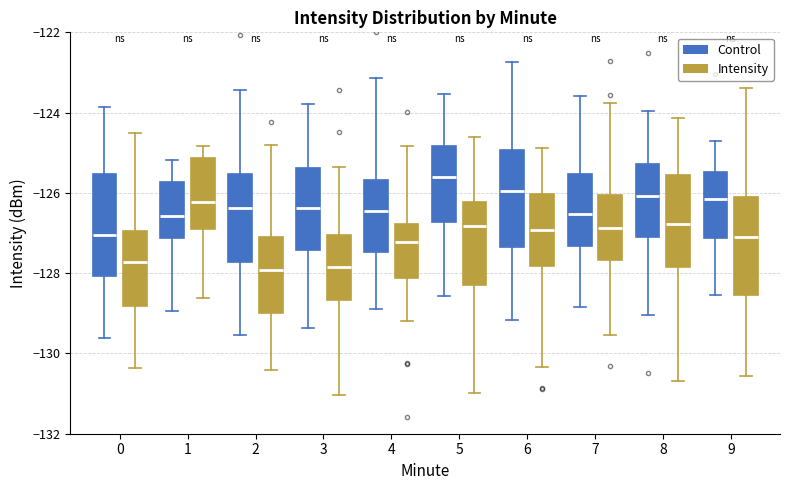

Reading left to right, read every box against the y-axis: the position of its median line, the range the box covers, and the ends of its whiskers. The values are not printed on the chart, so give them approximately, as read against the axis.

0 (Control): median -127.0, box -128.0 to -125.6, whiskers -129.6 to -123.8
0 (Intensity): median -127.8, box -128.8 to -127.0, whiskers -130.4 to -124.6
1 (Control): median -126.6, box -127.2 to -125.8, whiskers -129.0 to -125.2
1 (Intensity): median -126.2, box -126.8 to -125.2, whiskers -128.6 to -124.8
2 (Control): median -126.4, box -127.8 to -125.6, whiskers -129.6 to -123.4
2 (Intensity): median -128.0, box -129.0 to -127.2, whiskers -130.4 to -124.8
3 (Control): median -126.4, box -127.4 to -125.4, whiskers -129.4 to -123.8
3 (Intensity): median -127.8, box -128.6 to -127.0, whiskers -131.0 to -125.4
4 (Control): median -126.4, box -127.4 to -125.6, whiskers -128.8 to -123.2
4 (Intensity): median -127.2, box -128.2 to -126.8, whiskers -129.2 to -124.8
5 (Control): median -125.6, box -126.8 to -124.8, whiskers -128.6 to -123.6
5 (Intensity): median -126.8, box -128.4 to -126.2, whiskers -131.0 to -124.6
6 (Control): median -126.0, box -127.4 to -125.0, whiskers -129.2 to -122.8
6 (Intensity): median -127.0, box -127.8 to -126.0, whiskers -130.4 to -124.8
7 (Control): median -126.6, box -127.4 to -125.6, whiskers -128.8 to -123.6
7 (Intensity): median -126.8, box -127.6 to -126.0, whiskers -129.6 to -123.8
8 (Control): median -126.0, box -127.0 to -125.2, whiskers -129.0 to -124.0
8 (Intensity): median -126.8, box -127.8 to -125.6, whiskers -130.6 to -124.2
9 (Control): median -126.2, box -127.2 to -125.4, whiskers -128.6 to -124.8
9 (Intensity): median -127.0, box -128.6 to -126.0, whiskers -130.6 to -123.4